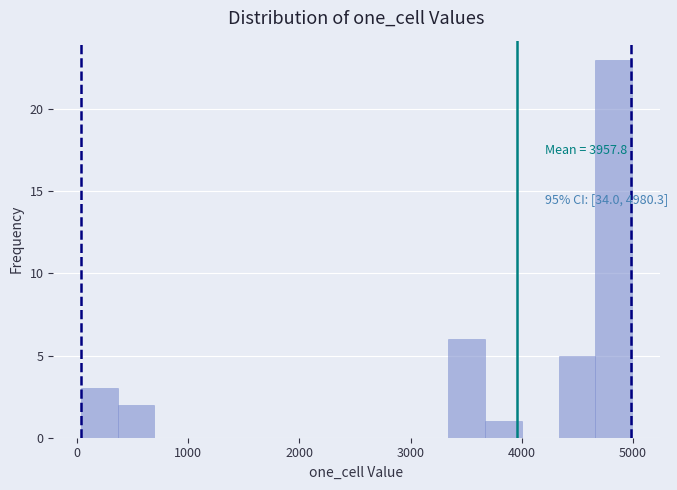

Read against the x-axis, roughly where is the centre of the tallest bar?

4800